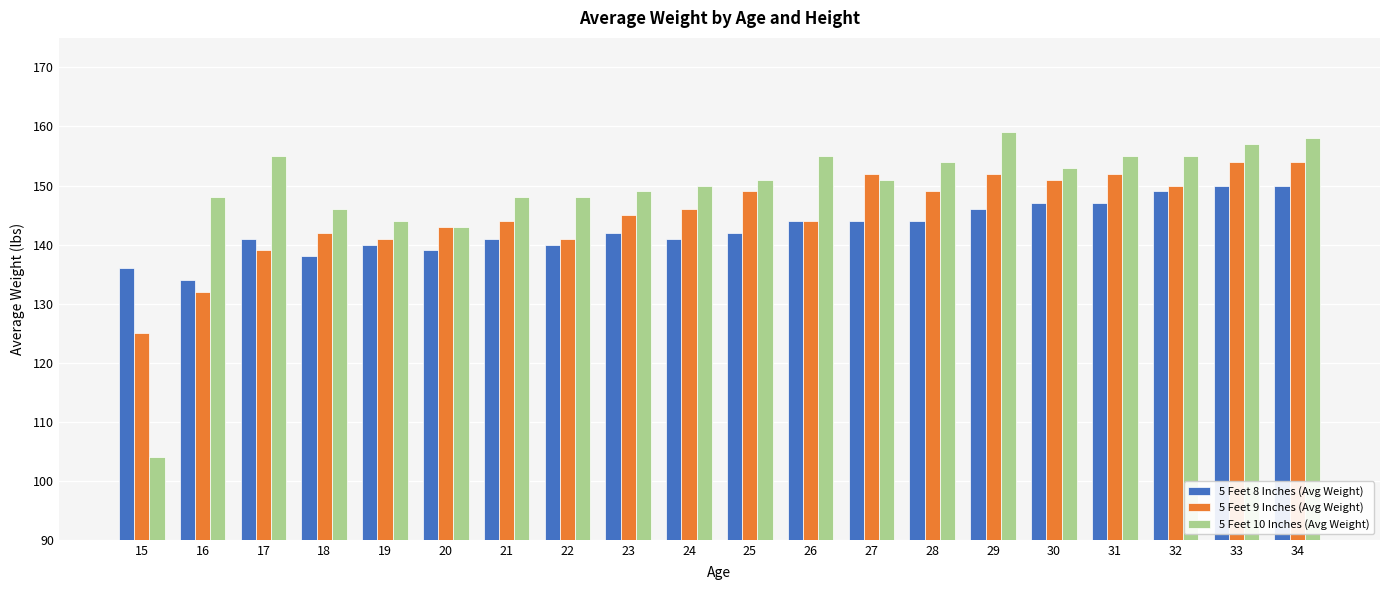

At which label does 5 Feet 10 Inches (Avg Weight) reach its minimum?

15